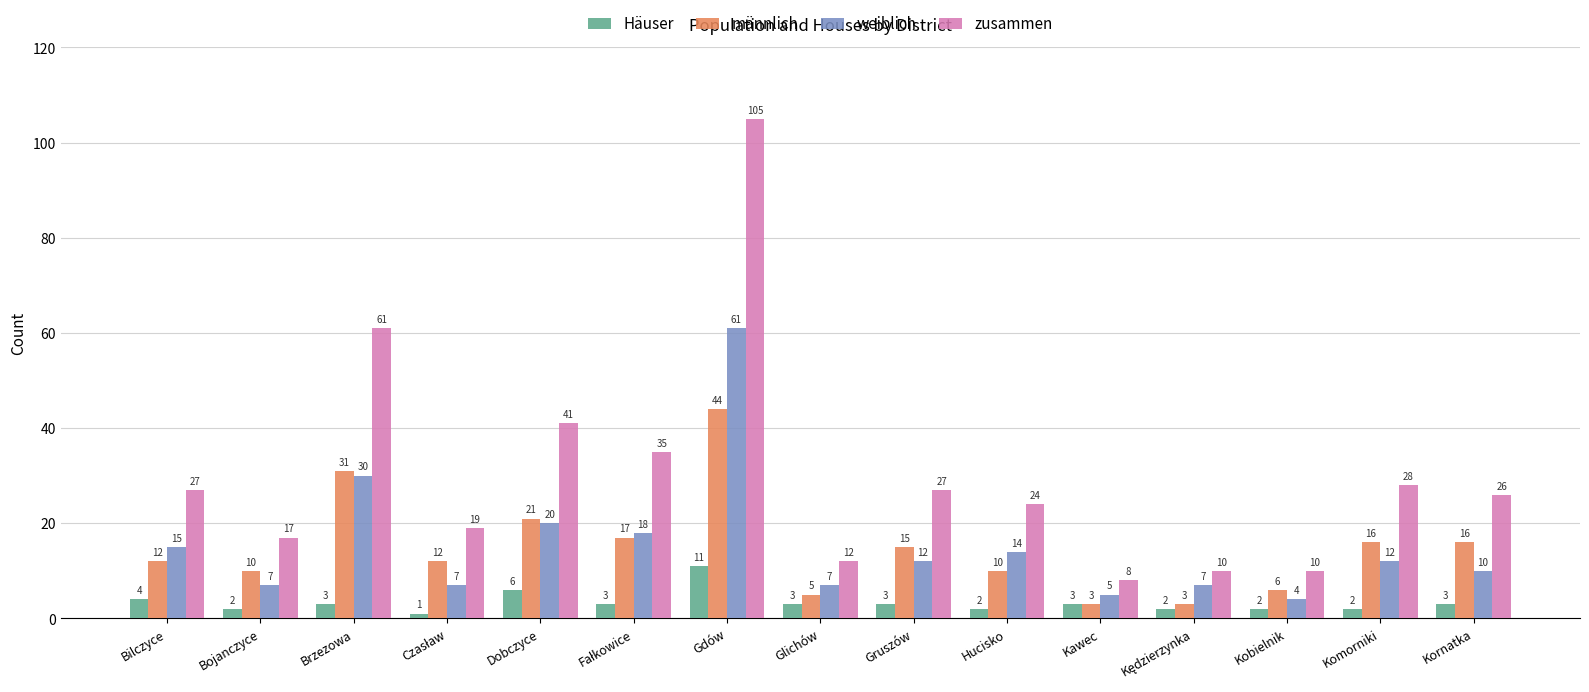

Which series changed the most between Gdów and Gruszów?

zusammen